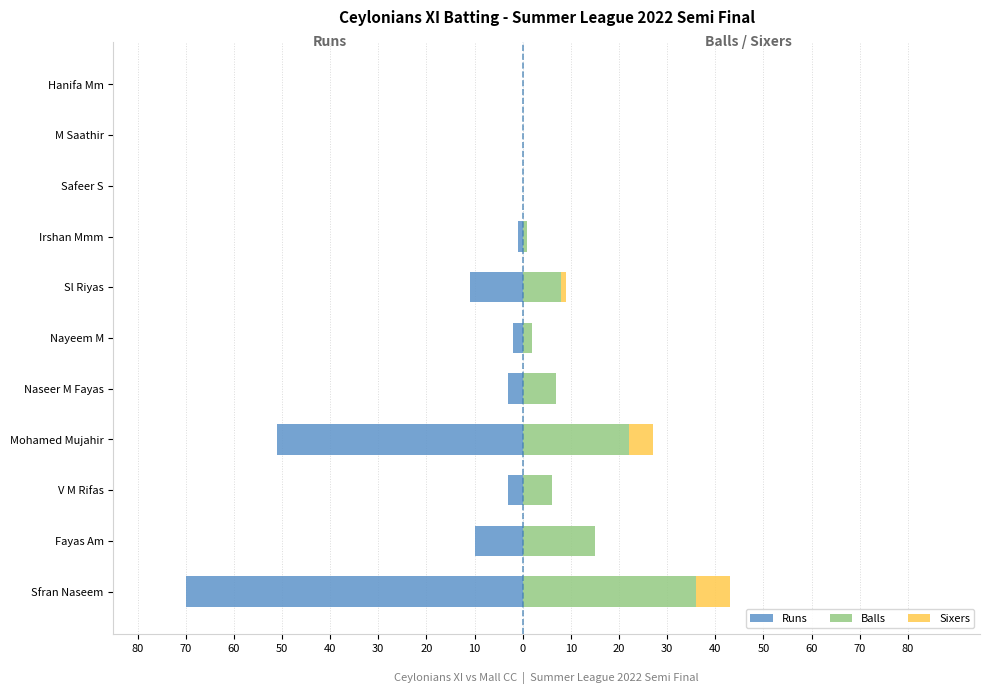

The Sixers series shows 2 at Nayeem M. True or false?

False